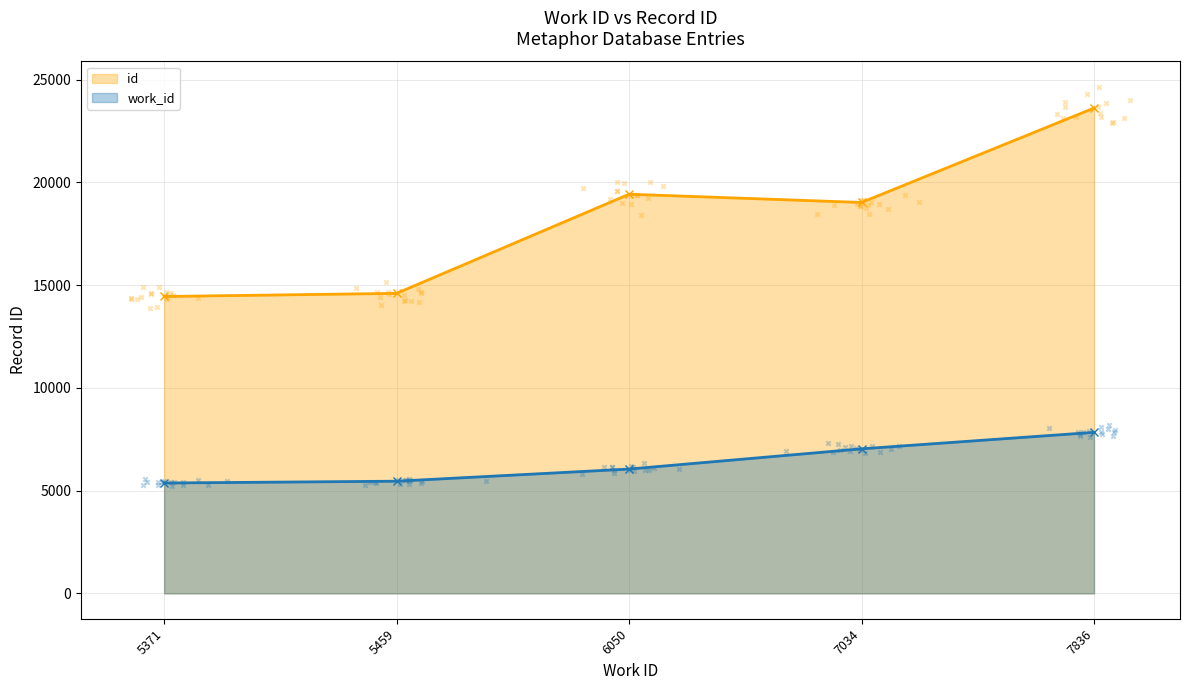

What is the change in value from 5371 to 7836?

+9168